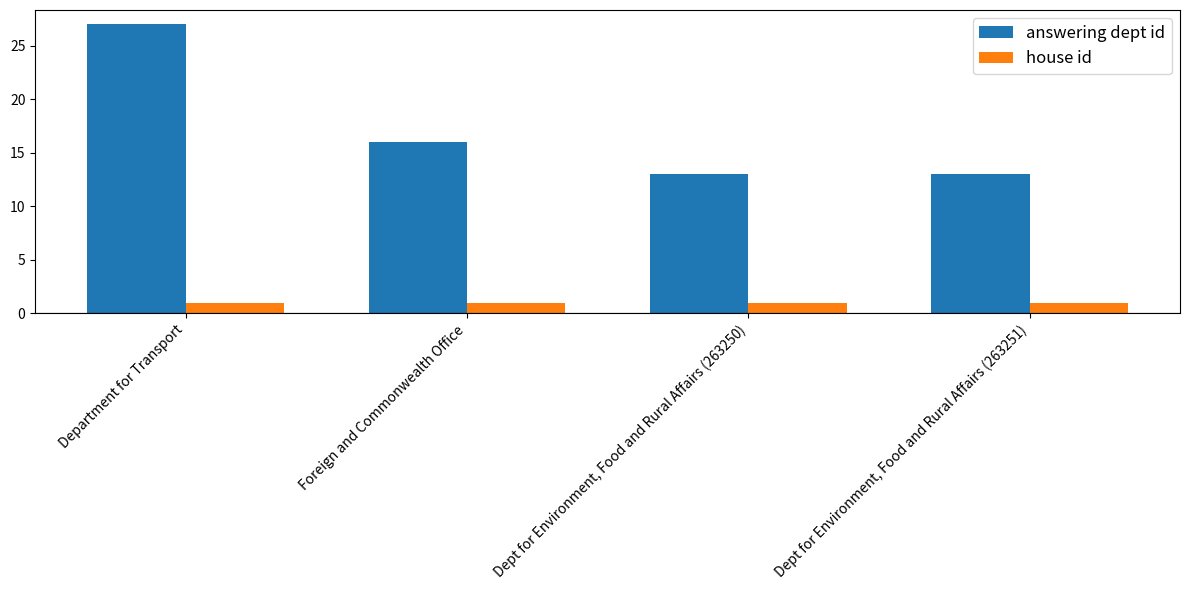

What position from the right is Dept for Environment, Food and Rural Affairs (263250)?

2